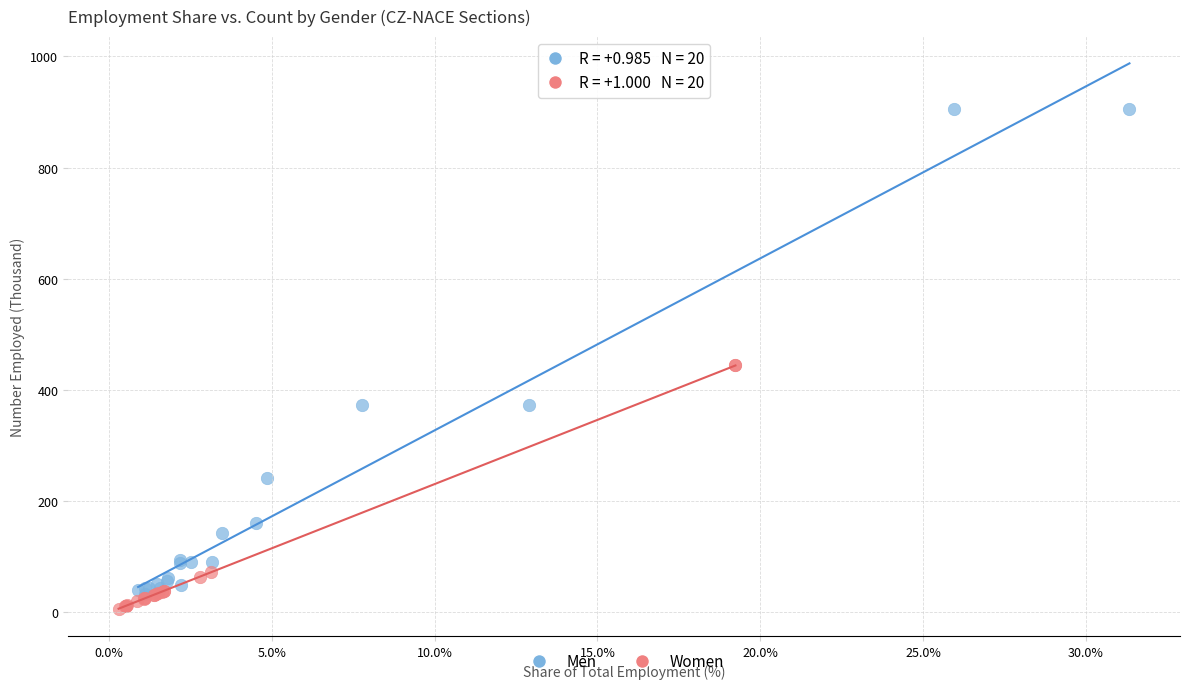

Which series reaches the minimum Y coordinate?

Women